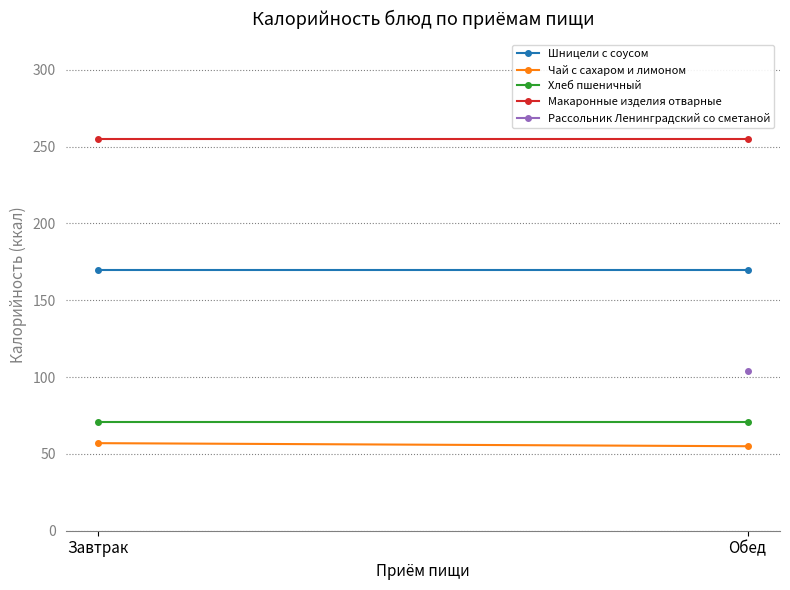

List the series in order of their peak value, lowest first.

Чай с сахаром и лимоном, Хлеб пшеничный, Шницели с соусом, Макаронные изделия отварные